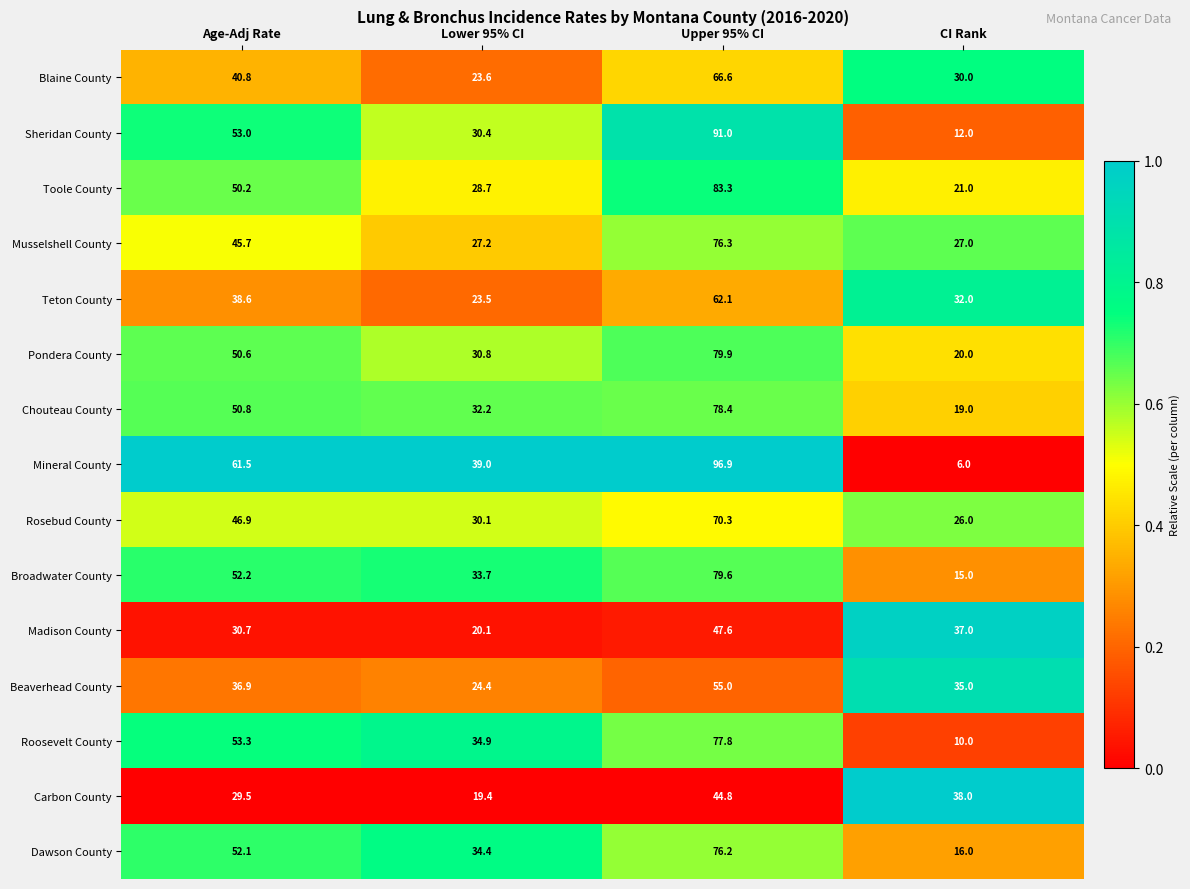

Is it true that Blaine County equals 23.6 at Lower 95% CI?

True